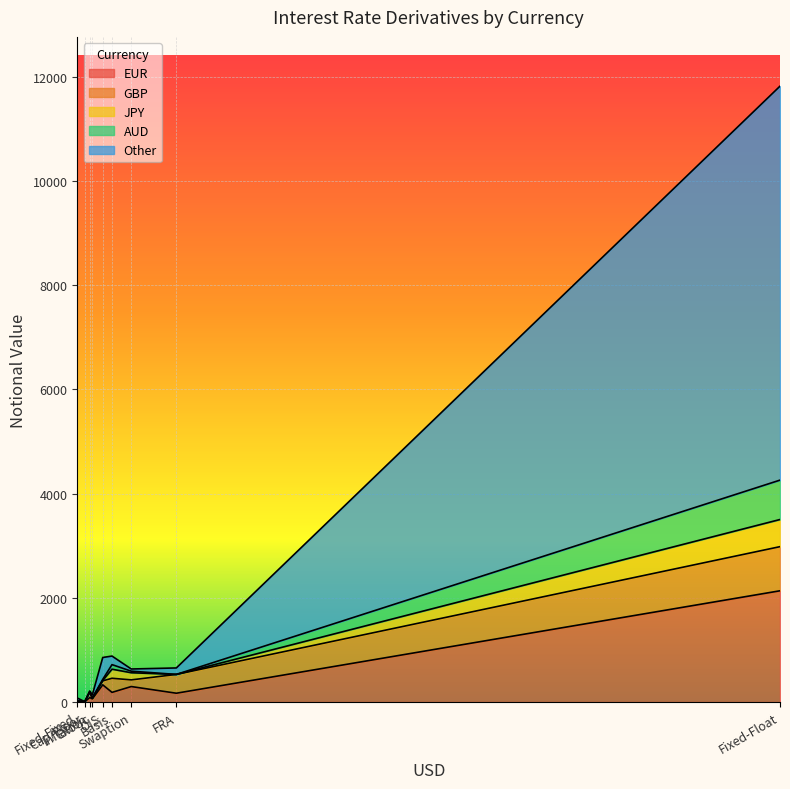

Rank the categories by EUR value from highest to lowest.

Fixed-Float, OIS, Swaption, Basis, FRA, Inflation, Exotic, Fixed-Fixed, Cap/Floor